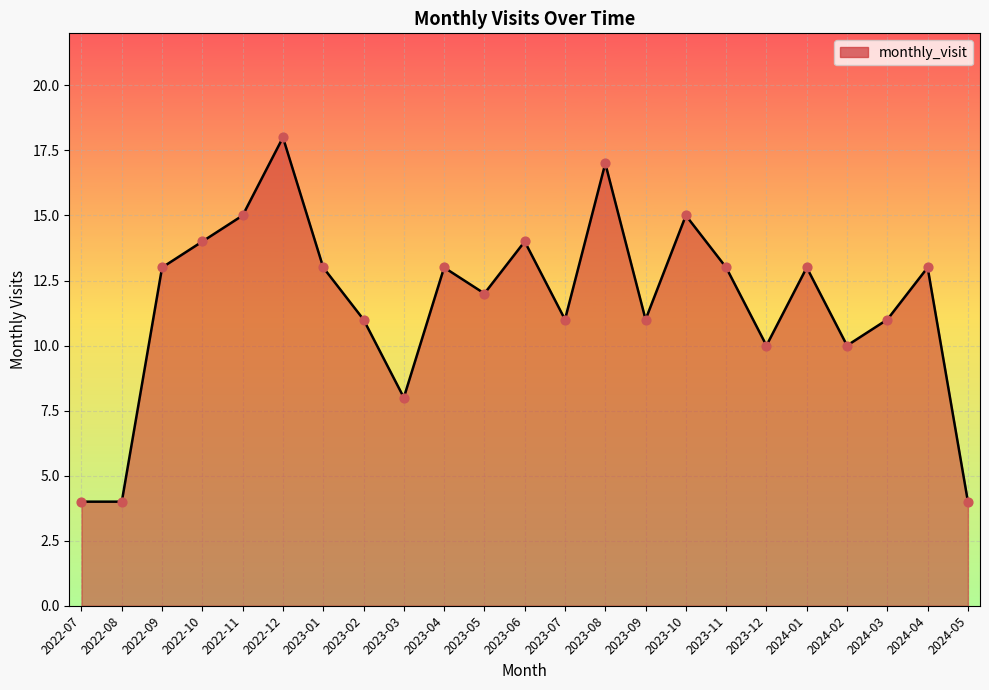

Between 2023-08 and 2023-07, which is larger?

2023-08